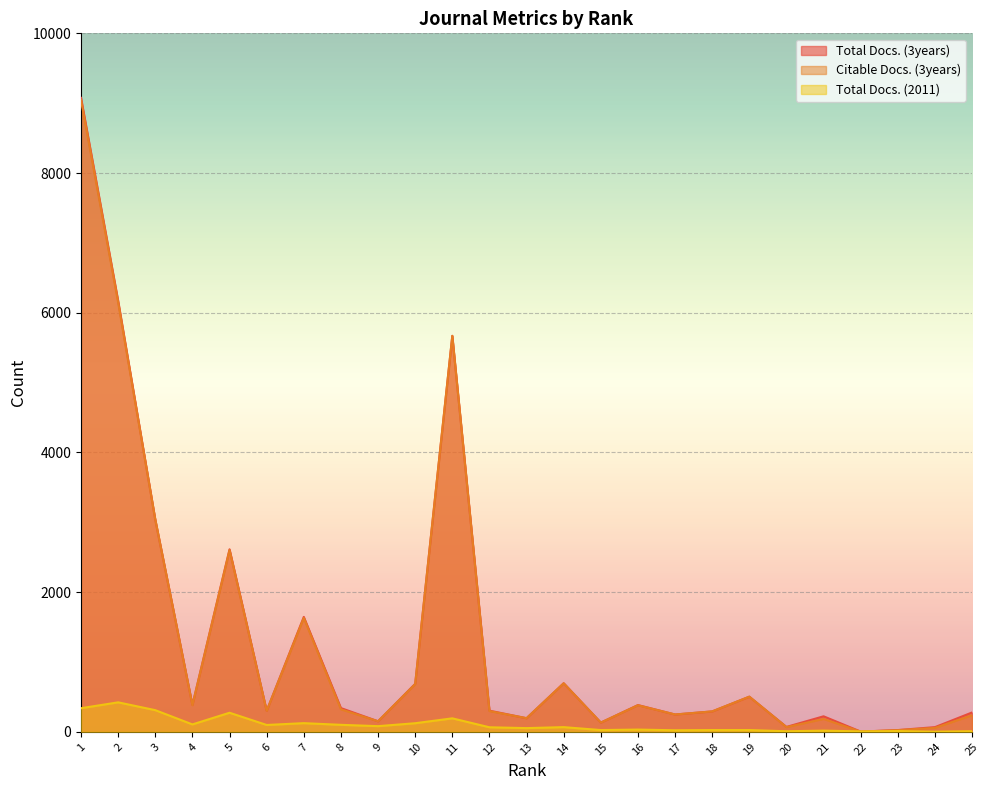

True or false: Total Docs. (3years) and Citable Docs. (3years) cross at least once.

False